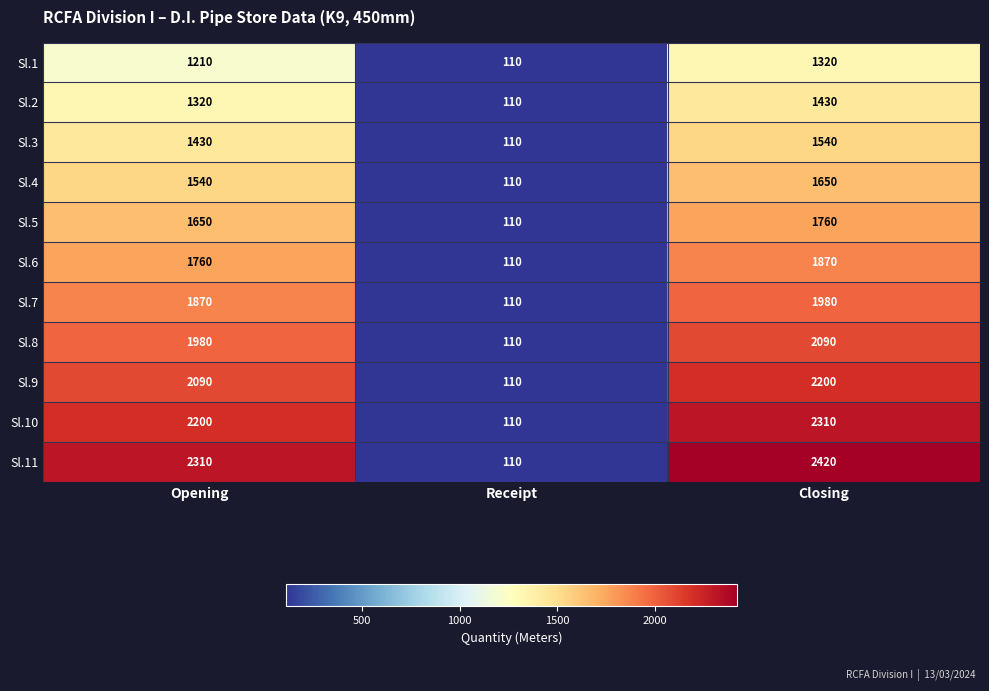

Rank the series by their maximum value, from lowest to highest.

Sl.1, Sl.2, Sl.3, Sl.4, Sl.5, Sl.6, Sl.7, Sl.8, Sl.9, Sl.10, Sl.11